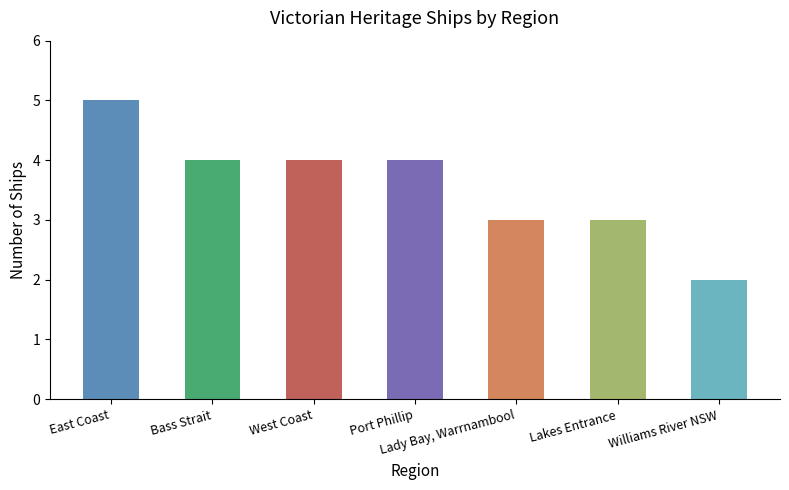

What is the sum of the values at Lady Bay, Warrnambool and Williams River NSW?

5